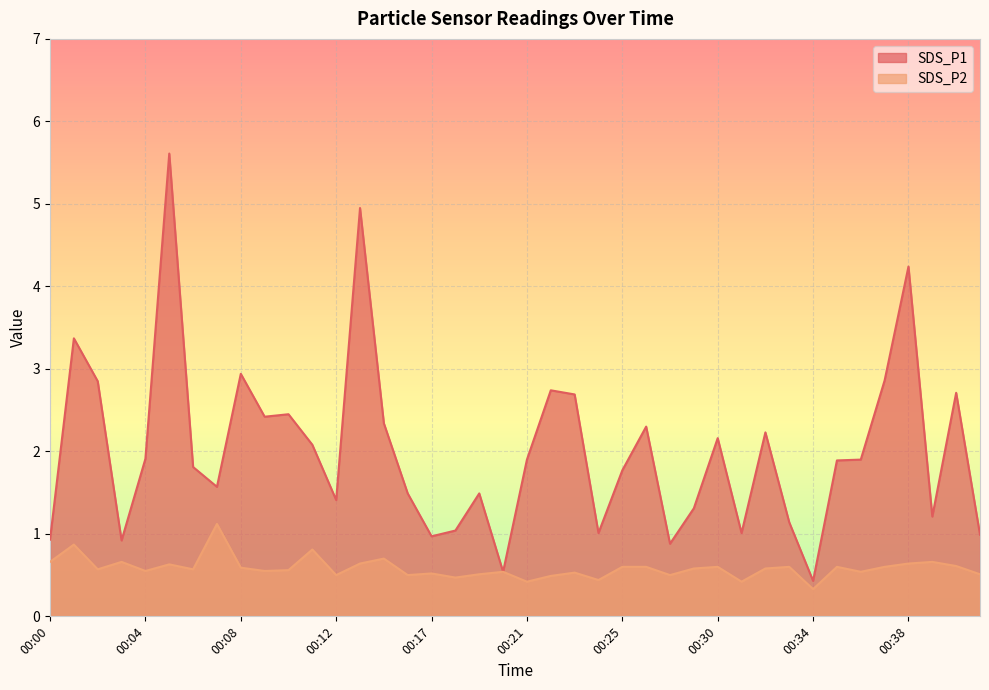

What is the difference between the SDS_P1 values at 00:22 and 00:34?

2.3